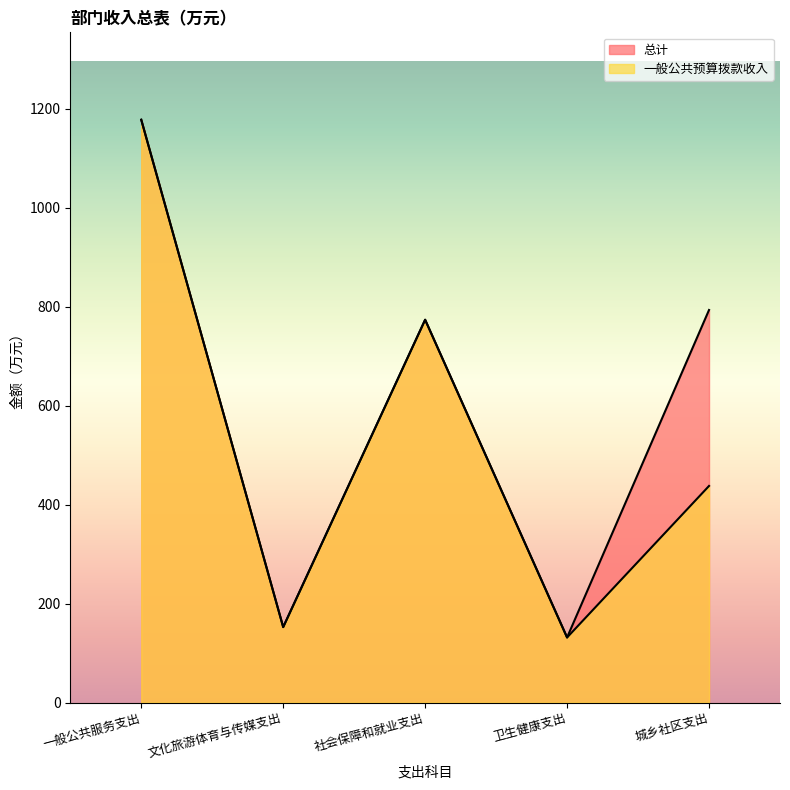

Does the chart display data point markers on the line(s)?

No